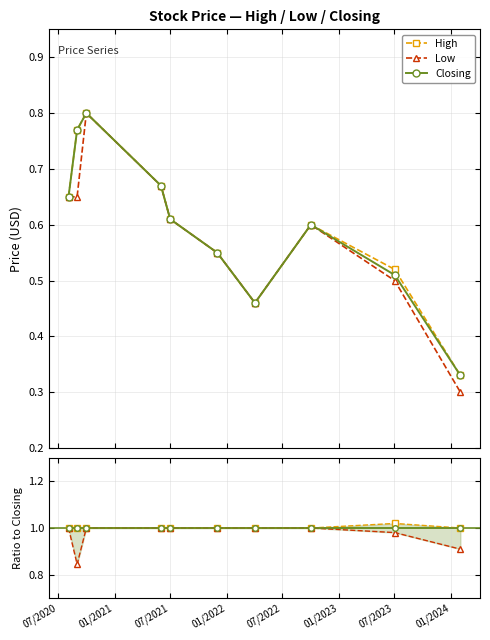

Between 01/2021 and 07/2022, which series saw the biggest shift?

Low